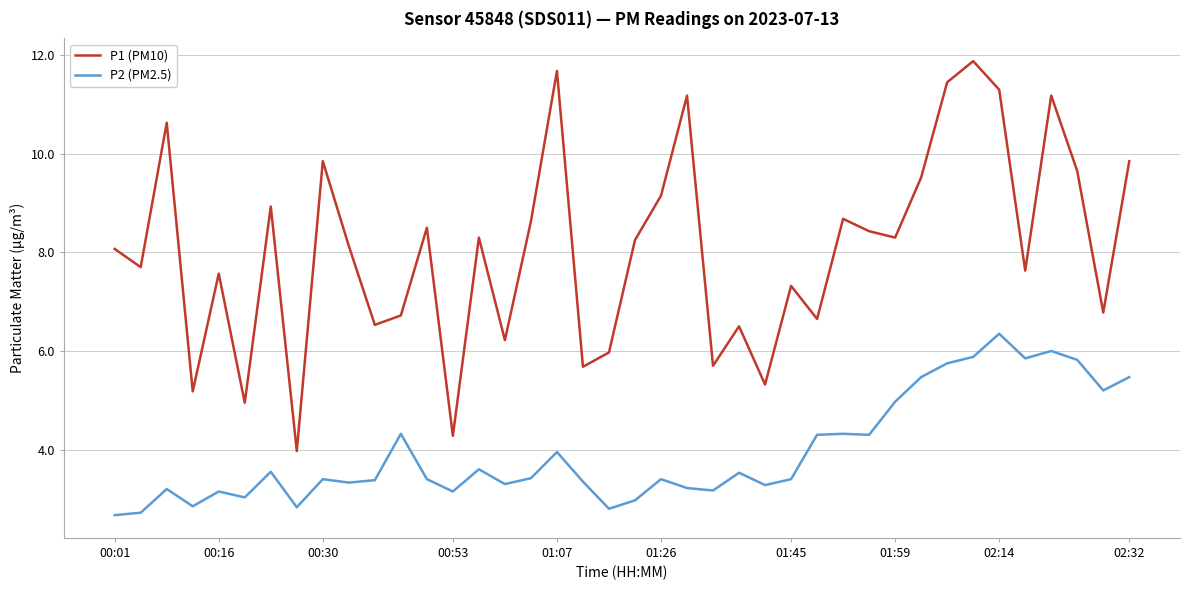

Which series has the largest total across all categories?

P1 (PM10)